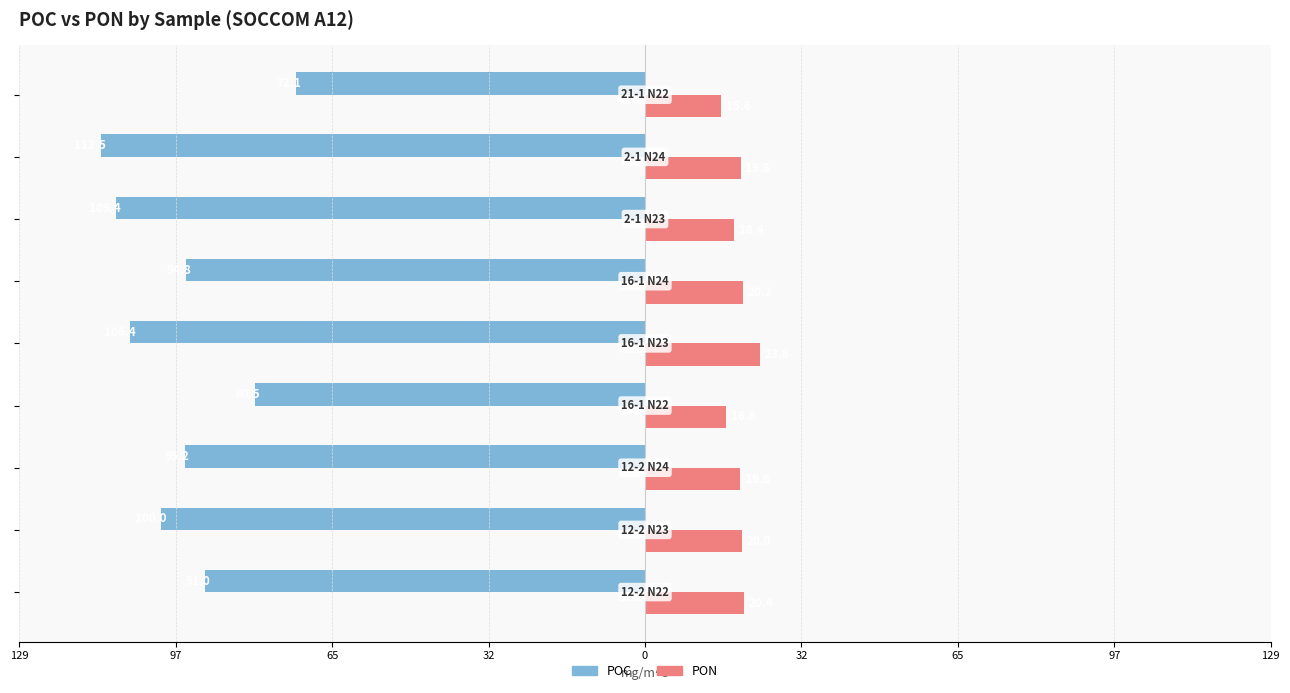

What are all the series names shown in the legend?

POC, PON